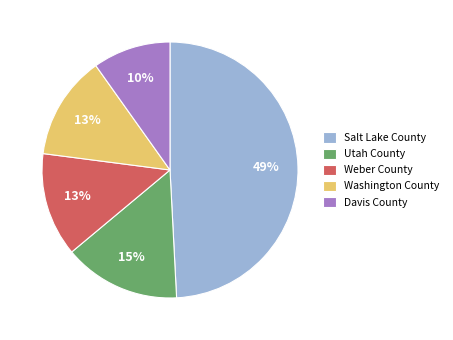

Which has a higher value, Washington County or Salt Lake County?

Salt Lake County